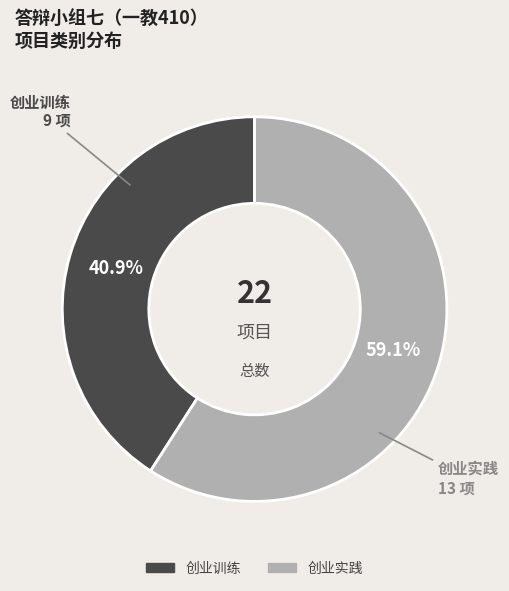

To the nearest percent, what is the difference between the 创业训练 and 创业实践 slice percentages?

18%